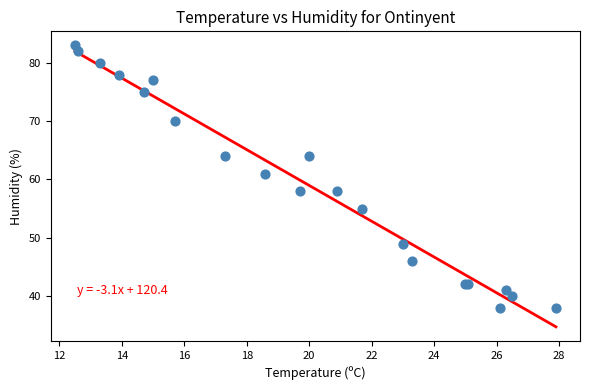

What Y value in the scatter plot is closest to 60?

61